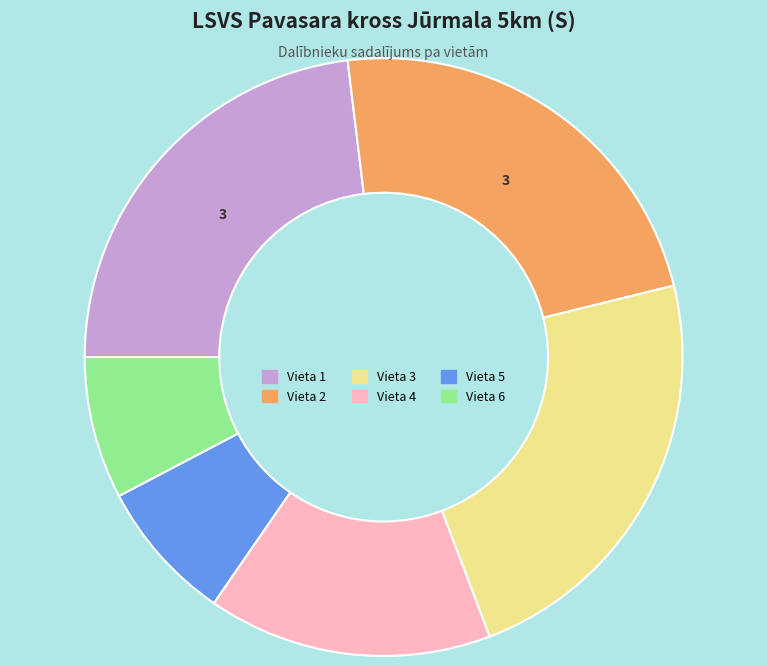

Is it true that Vieta 1 is 37% of the pie?

False